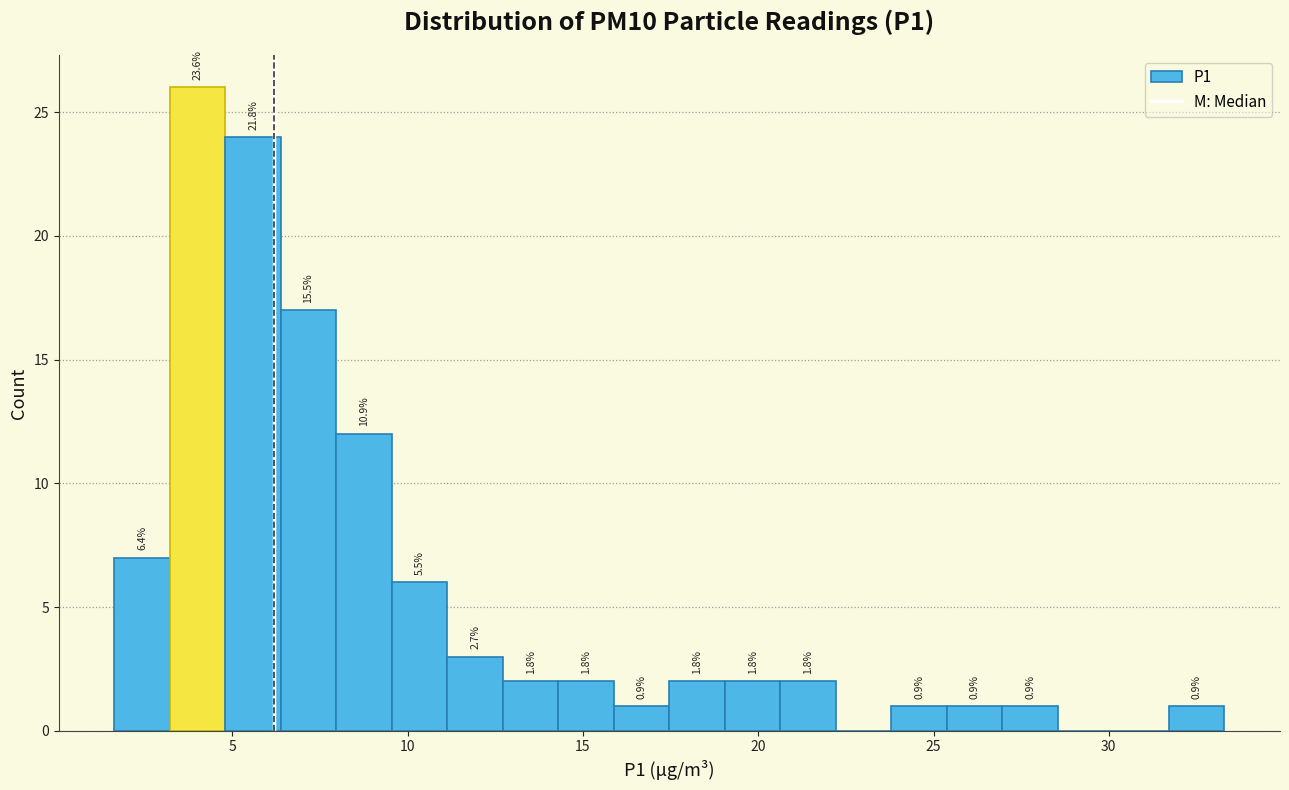

Read against the x-axis, roughly where is the centre of the tallest bar?

4.0